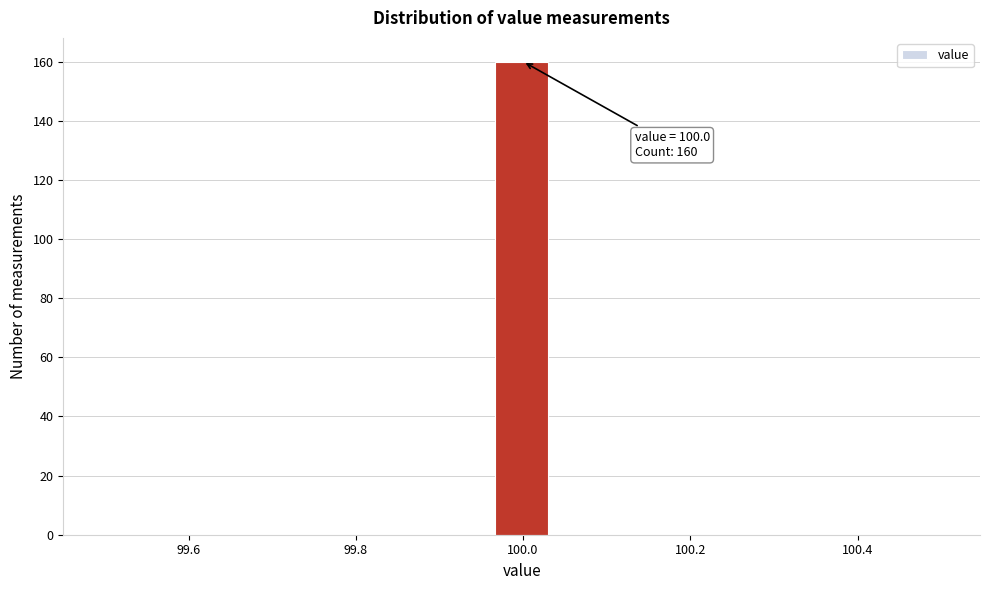

Around what value on the x-axis is the tallest bar? Give the approximate position of its centre, as read against the axis.

100.00